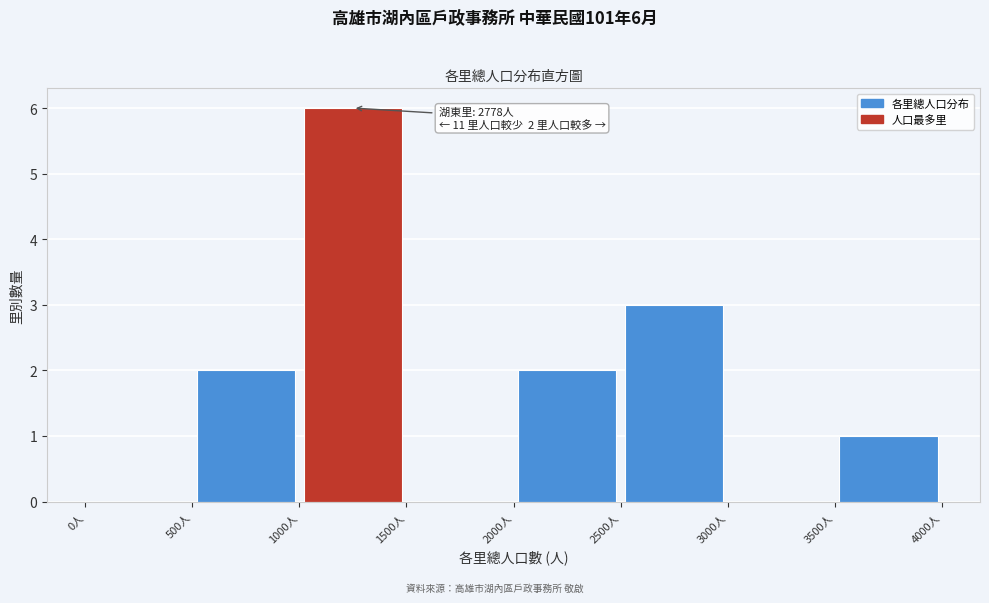

Which range on the x-axis has the tallest bar?

1000 to 1500